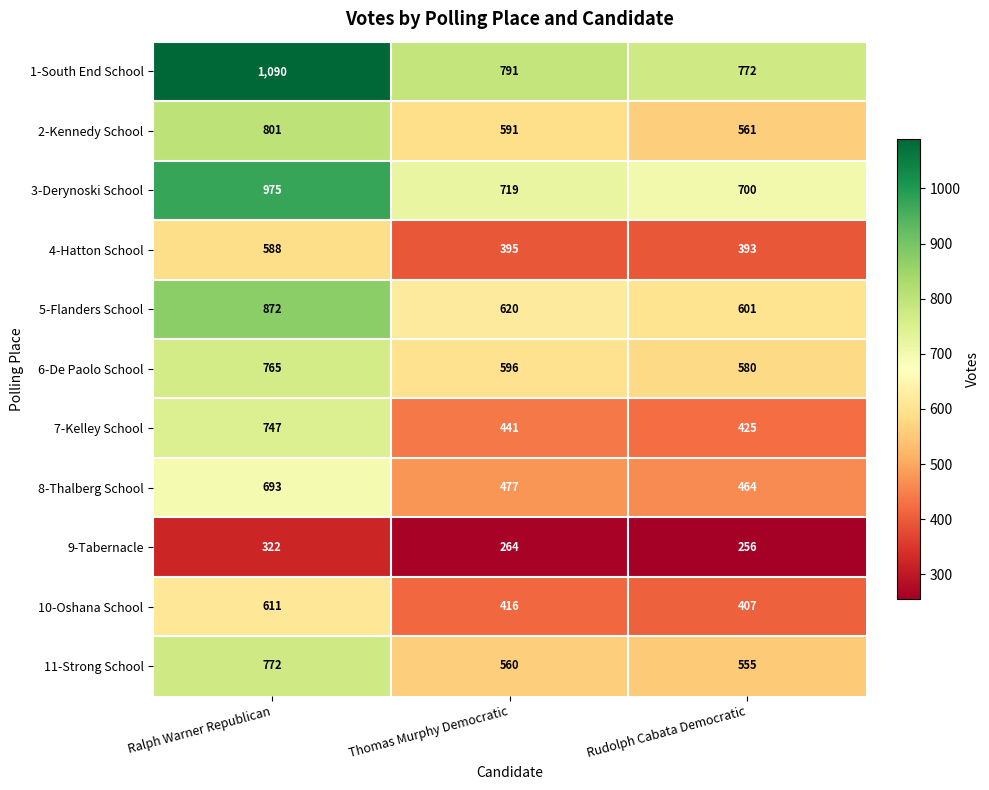

True or false: 3-Derynoski School has a value of 719 at Thomas Murphy Democratic.

True